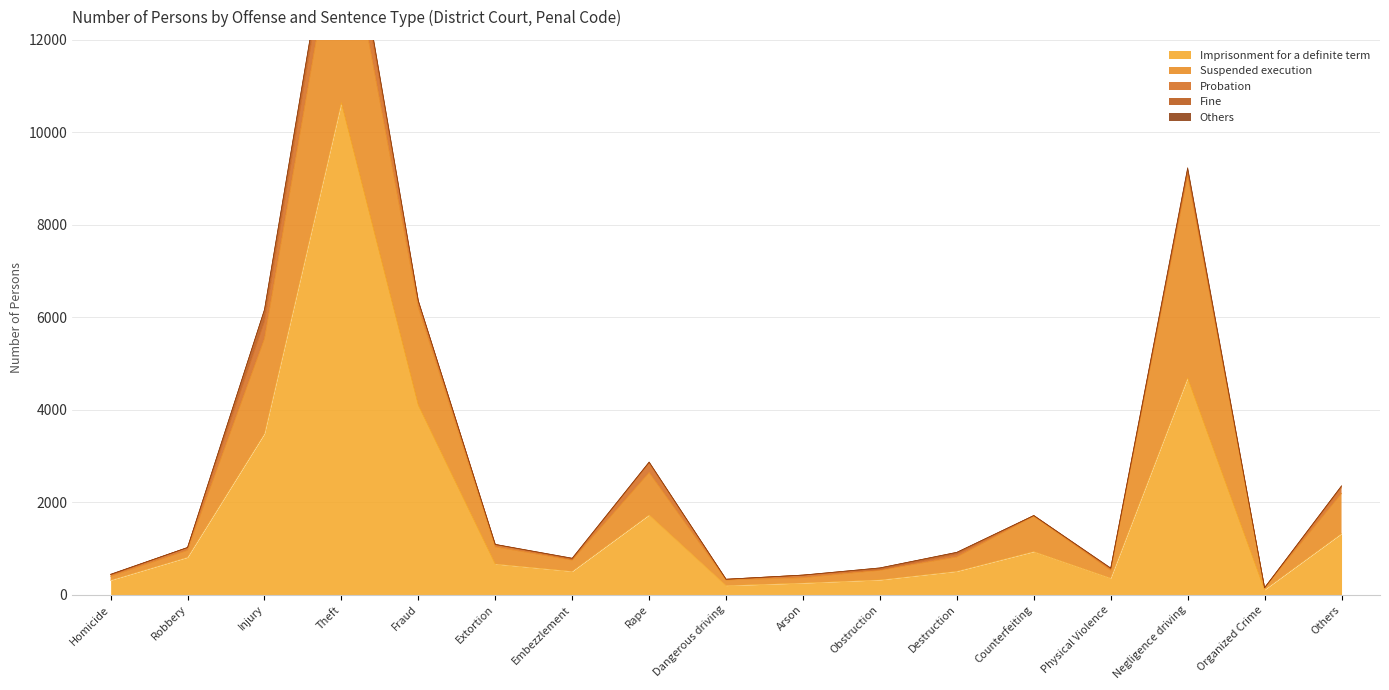

In Imprisonment for a definite term, how many points are higher than both neighbors (excluding endpoints)?

4